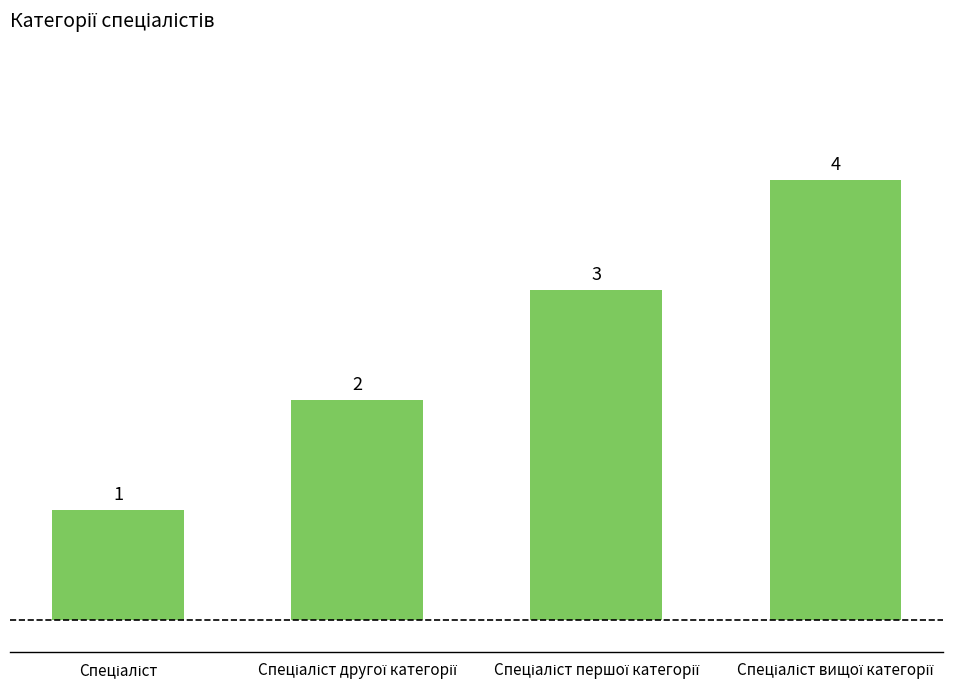

What is the sum of all values?

10